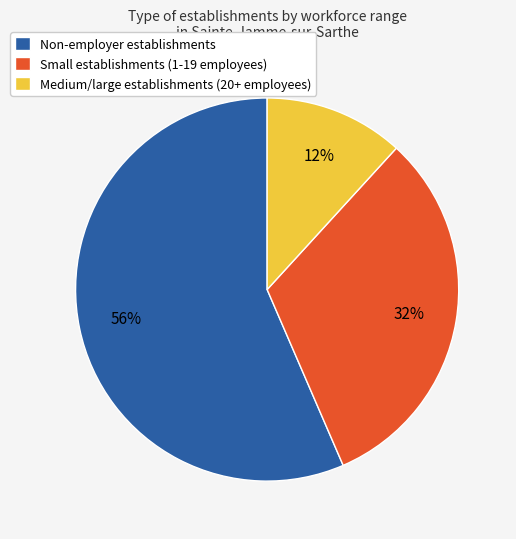

Count the number of slices in the pie.

3